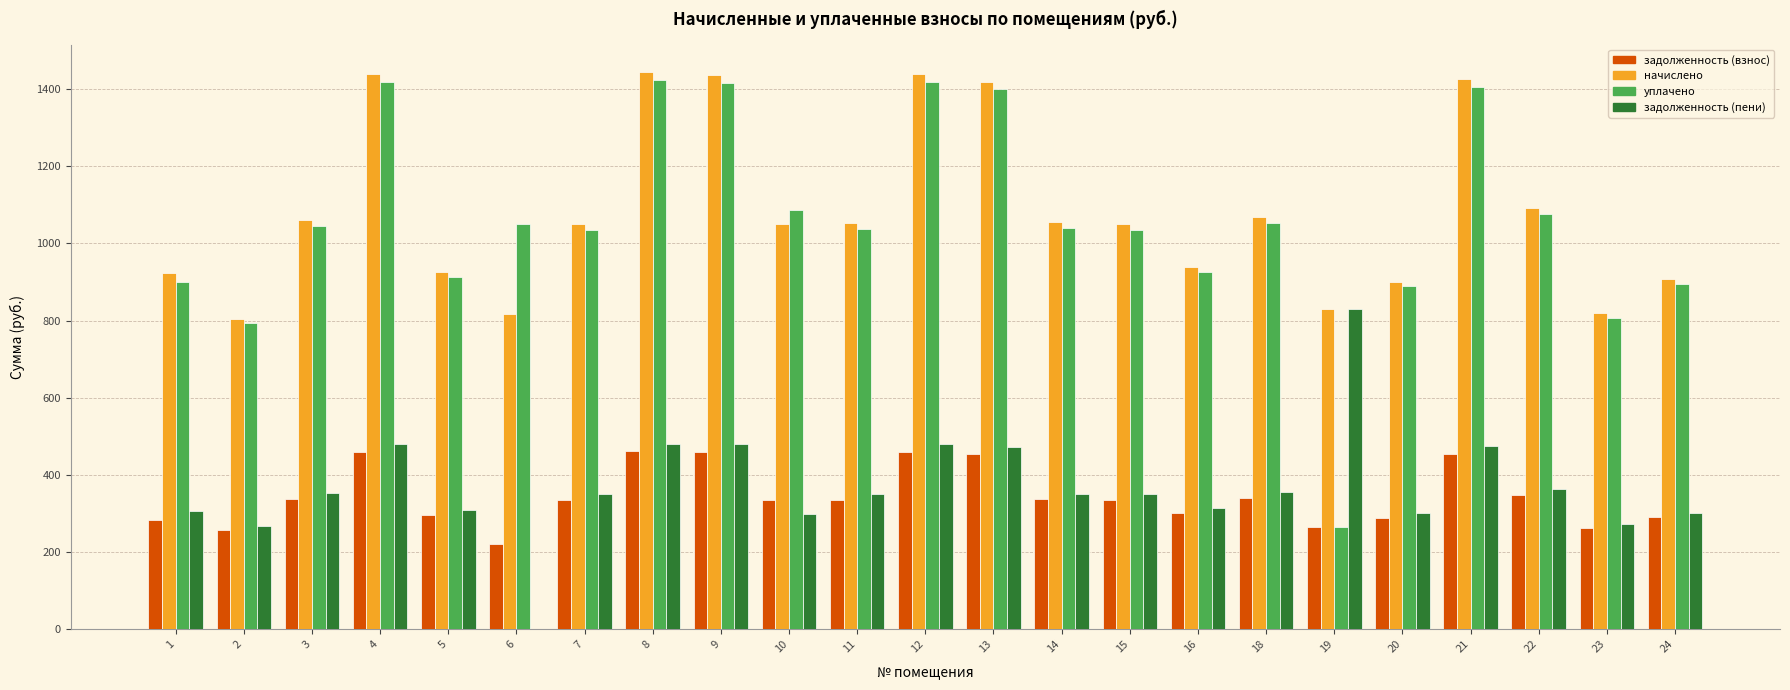

Between 7 and 16, which series saw the biggest shift?

начислено